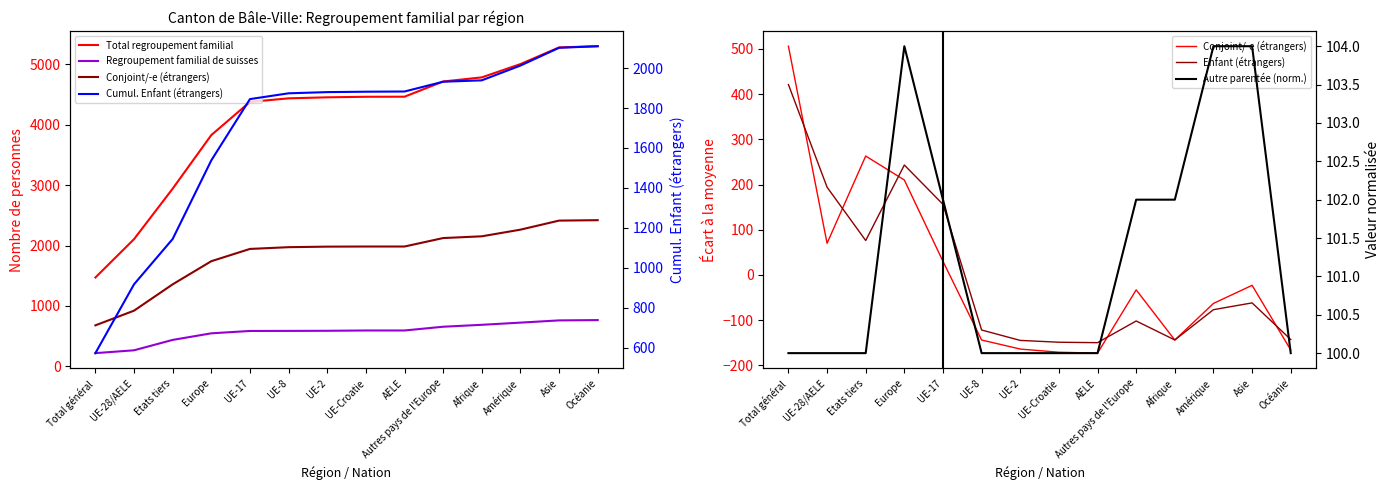

Where is the first local maximum for Autre parentée (norm.)?

Europe